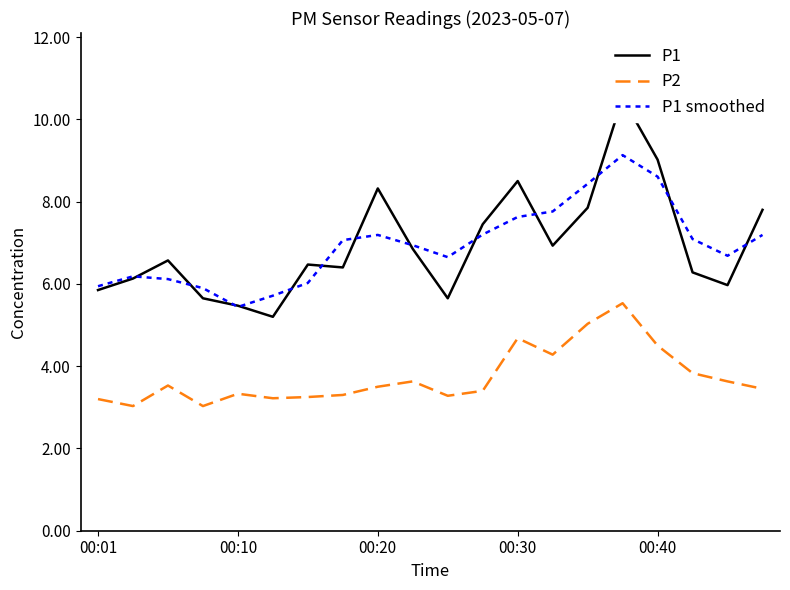

True or false: P2 has a value of 6.2 at 13.

False